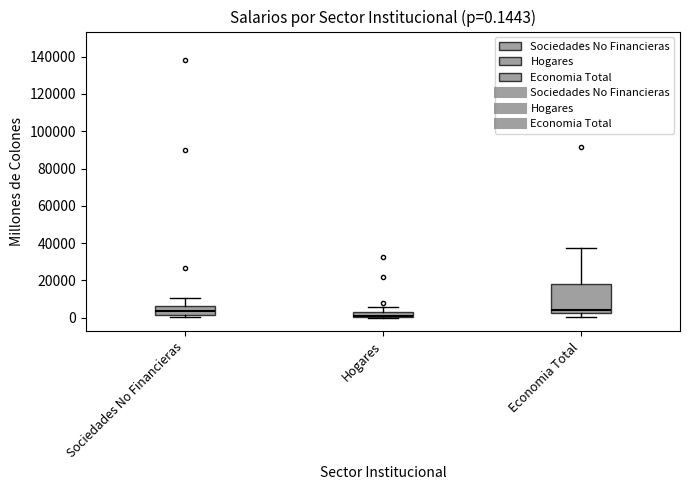

Which box is the tallest, from its lower edge to its upper edge?

Economia Total